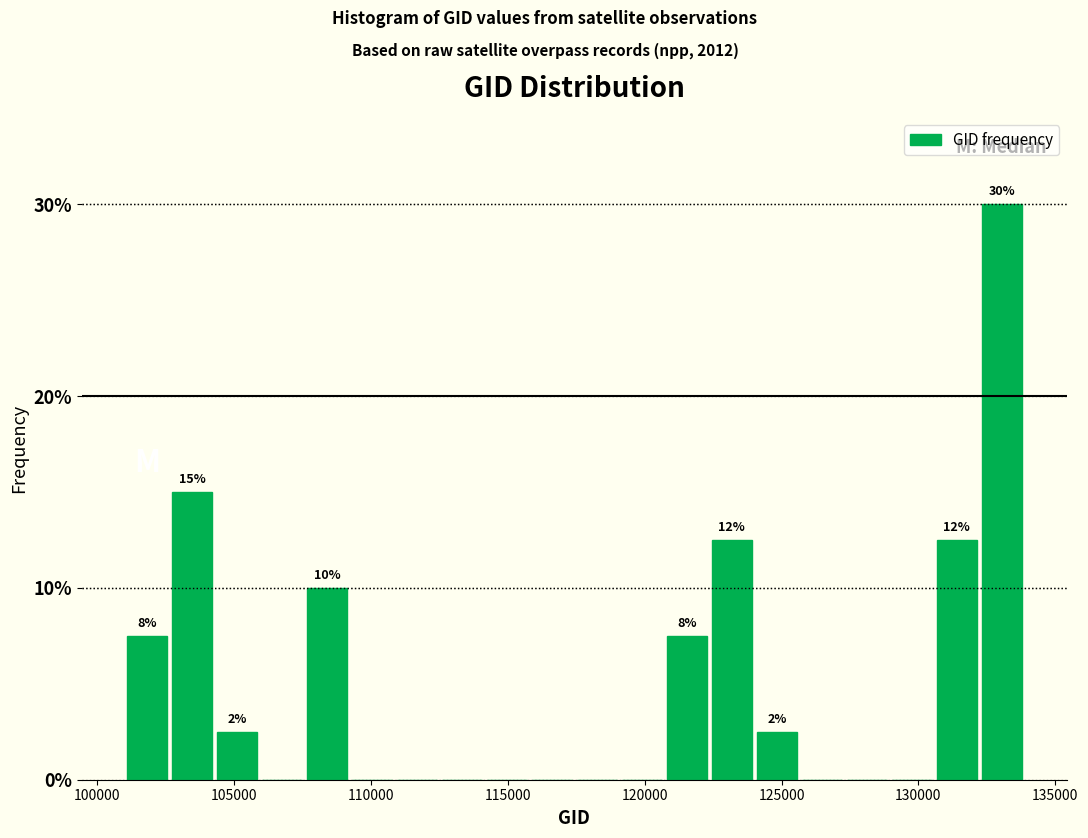

Around what value on the x-axis is the tallest bar? Give the approximate position of its centre, as read against the axis.

133000